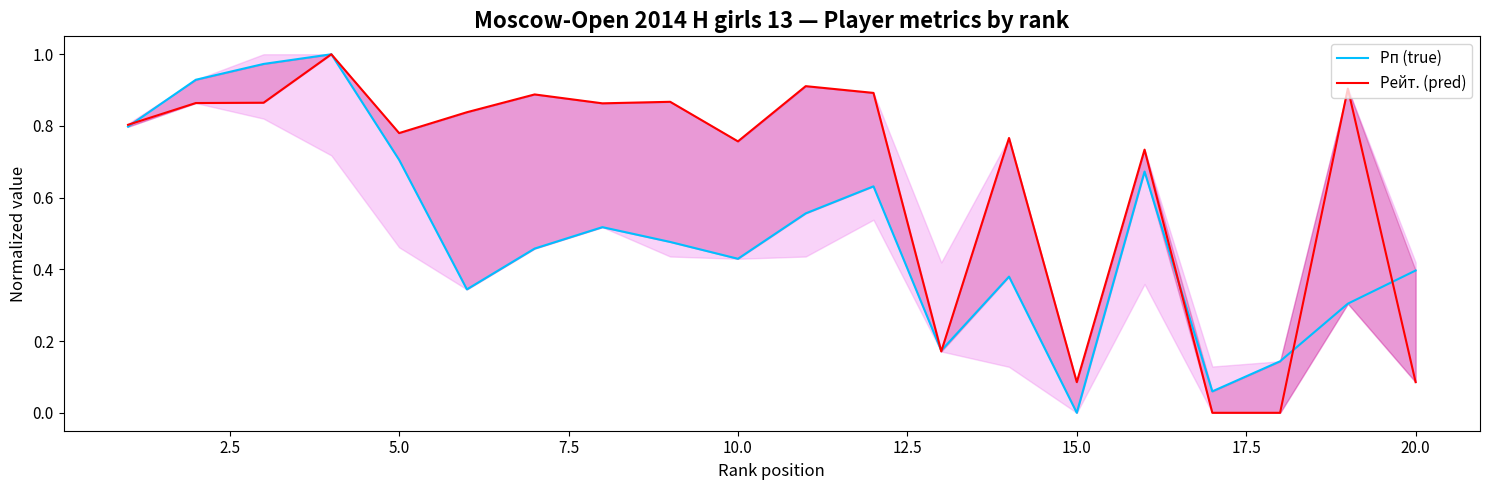

True or false: Рейт. (pred) and Рп (true) cross at least once.

True